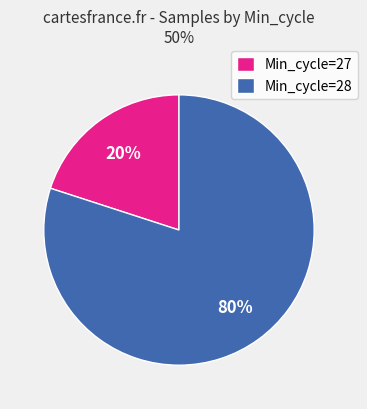

To the nearest percent, what percentage of the pie is Min_cycle=27?

20%